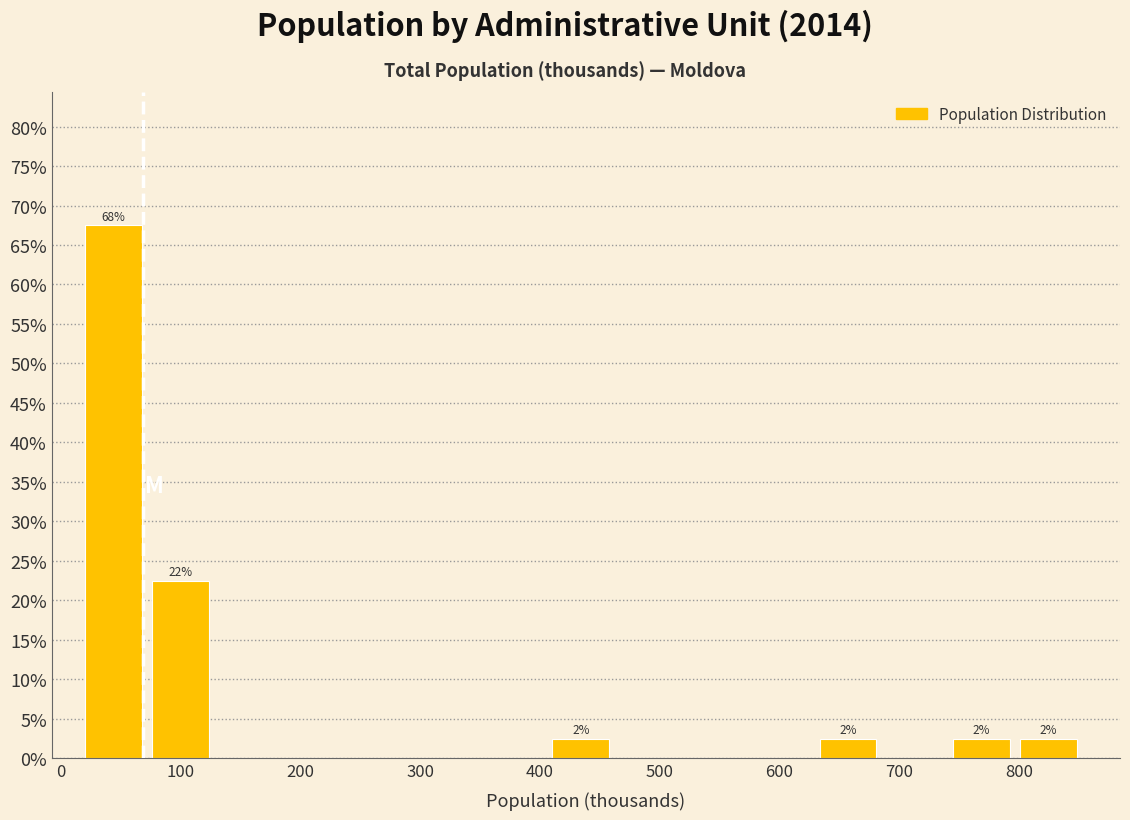

Which range on the x-axis has the tallest bar?

20 to 80